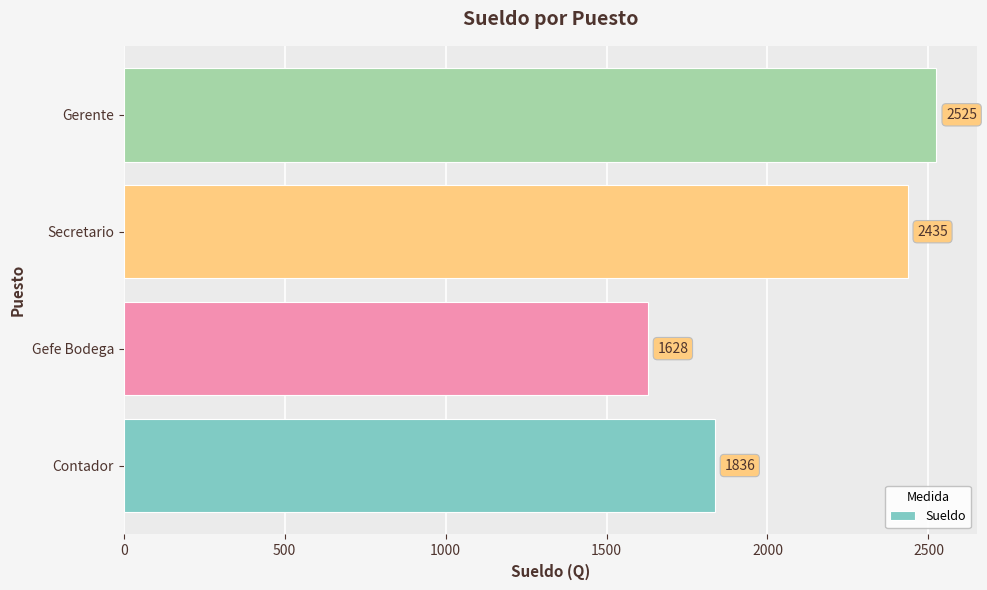

What is the difference between the maximum and minimum values?

897